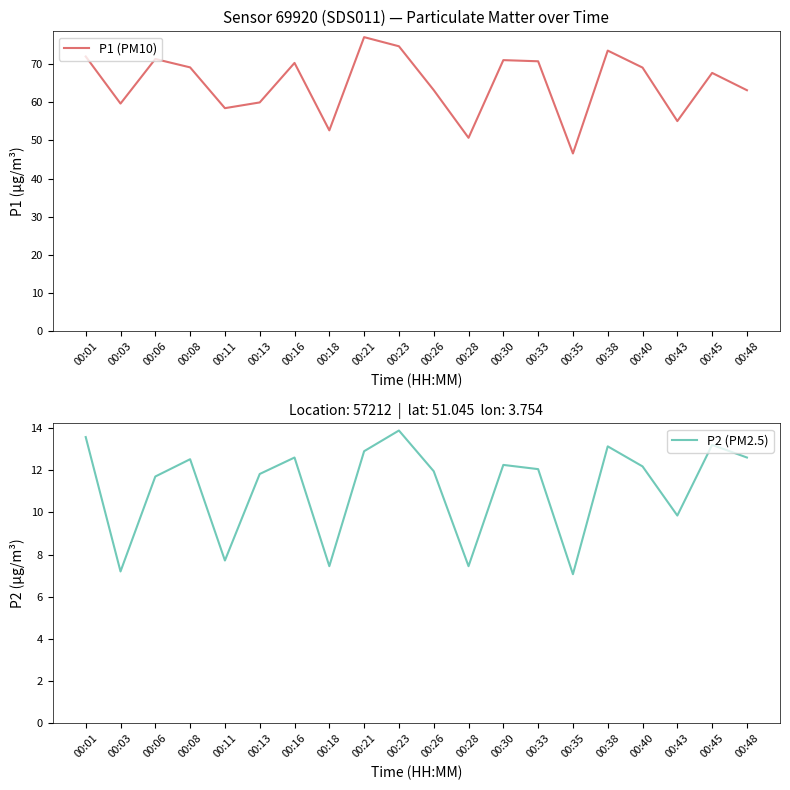

True or false: P1 (PM10) has more than 0 points higher than both neighbors.

True